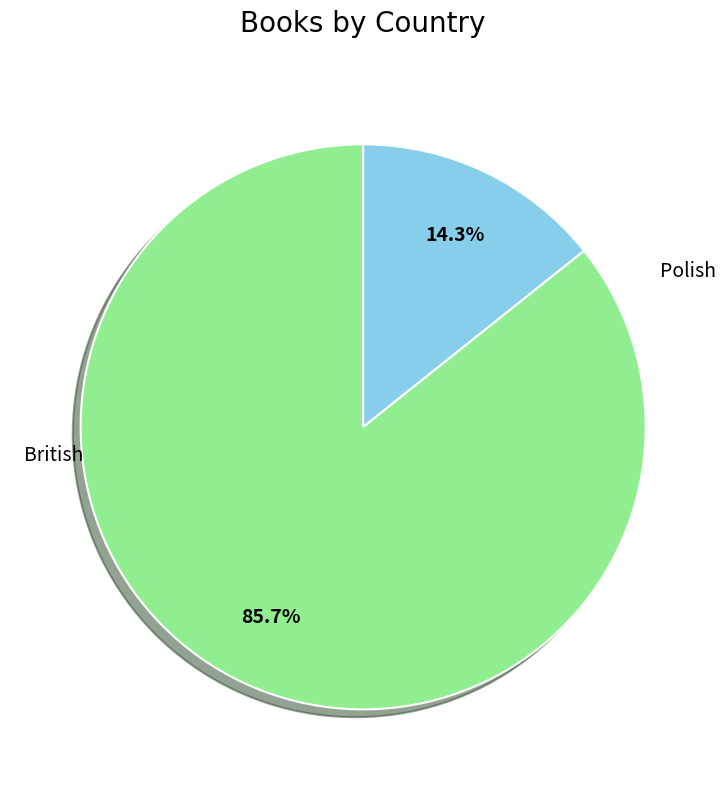

Which has a higher value, Polish or British?

British